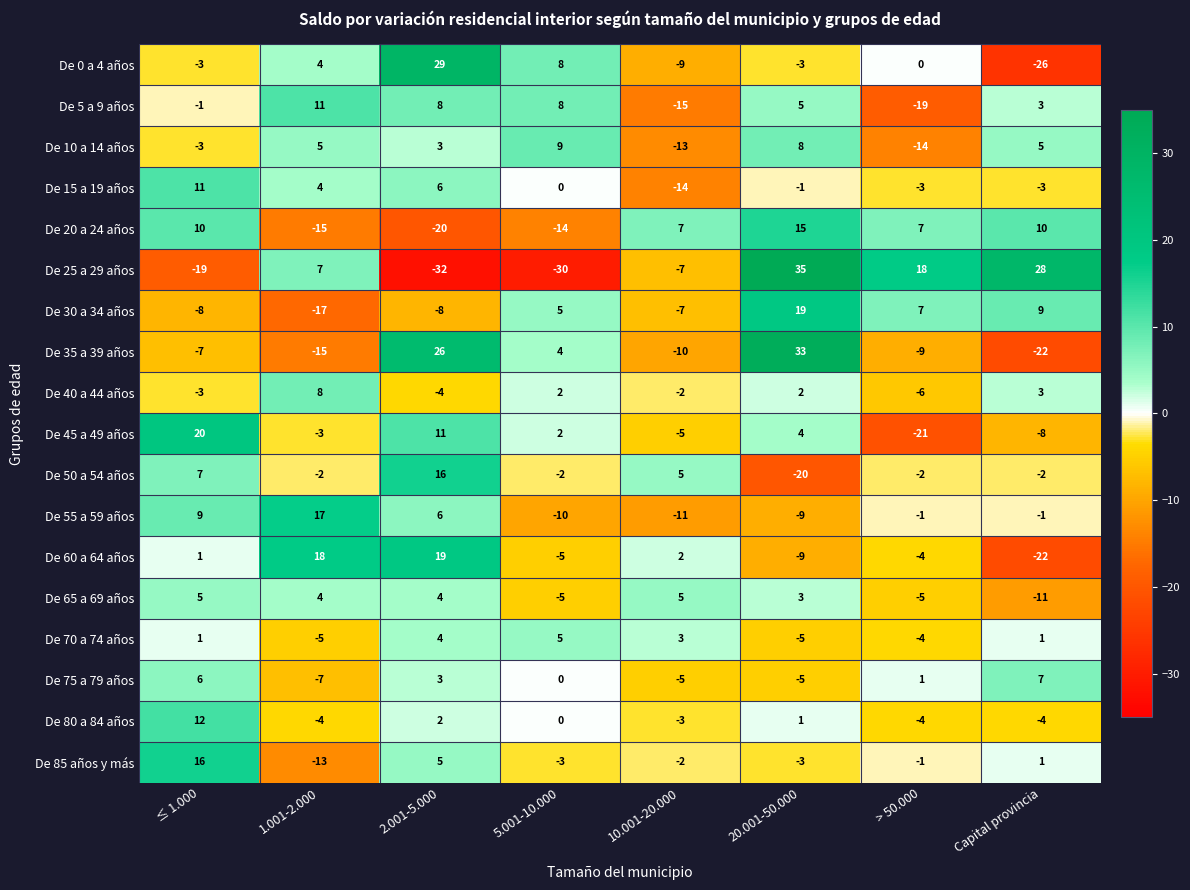

Count the number of categories in the chart.

8